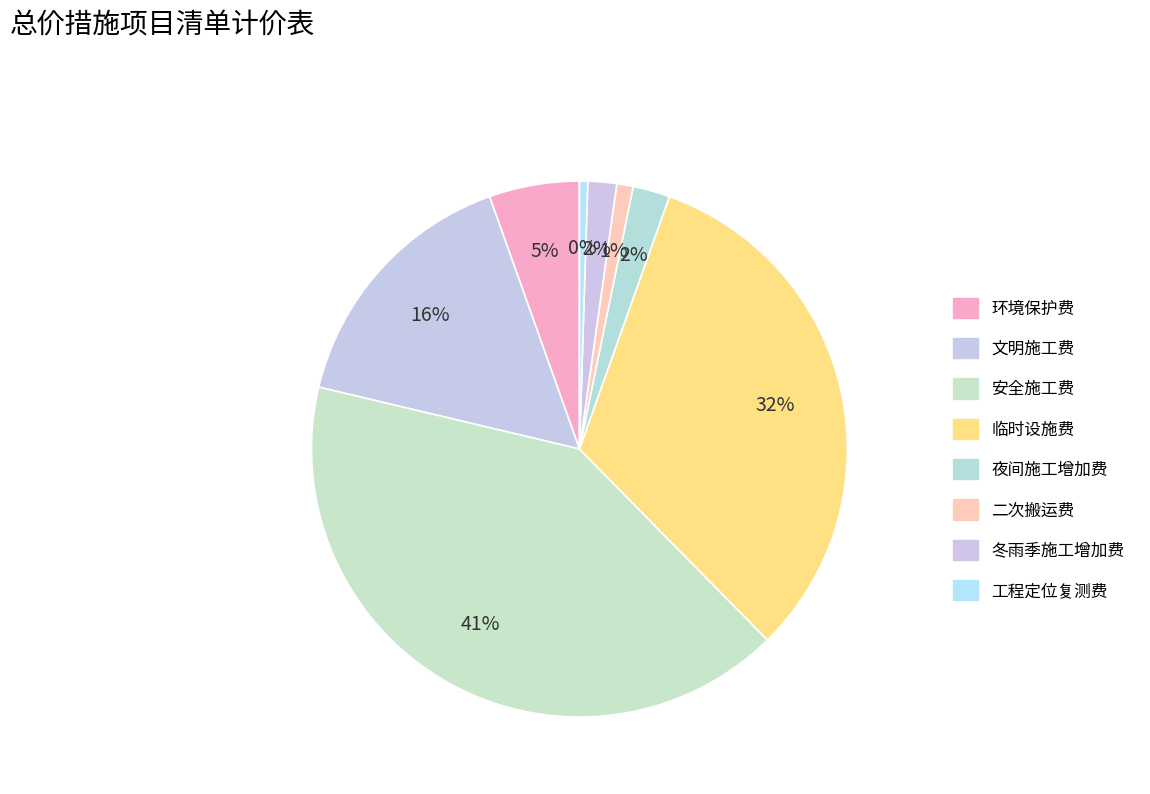

To the nearest percent, what is the difference between the largest and smallest slice percentages?

41%